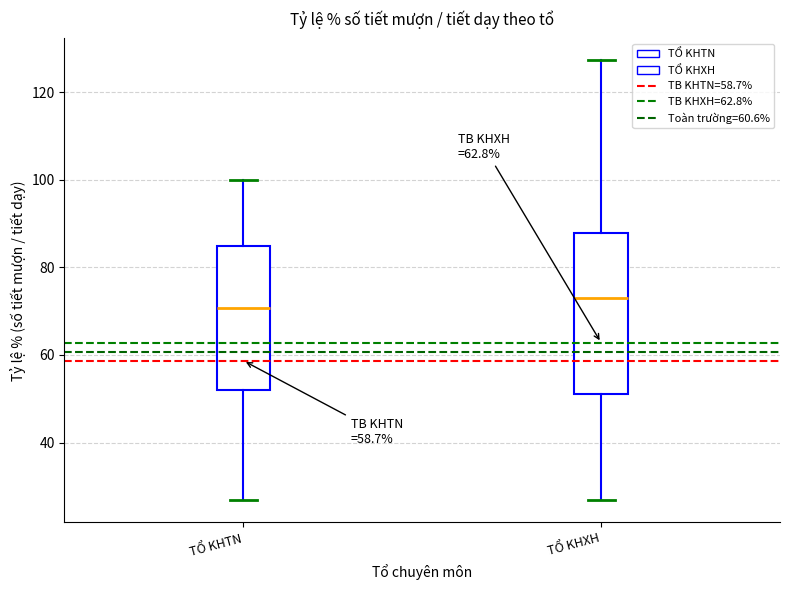

Reading left to right, transcribe this box plot: for each box, give where its median line is, the range the box spans, and where its two whiskers end, as read against the y-axis. The values are not printed on the chart, so give them approximately, as read against the axis.

TỔ KHTN: median 70, box 52 to 84, whiskers 26 to 100
TỔ KHXH: median 72, box 52 to 88, whiskers 26 to 128